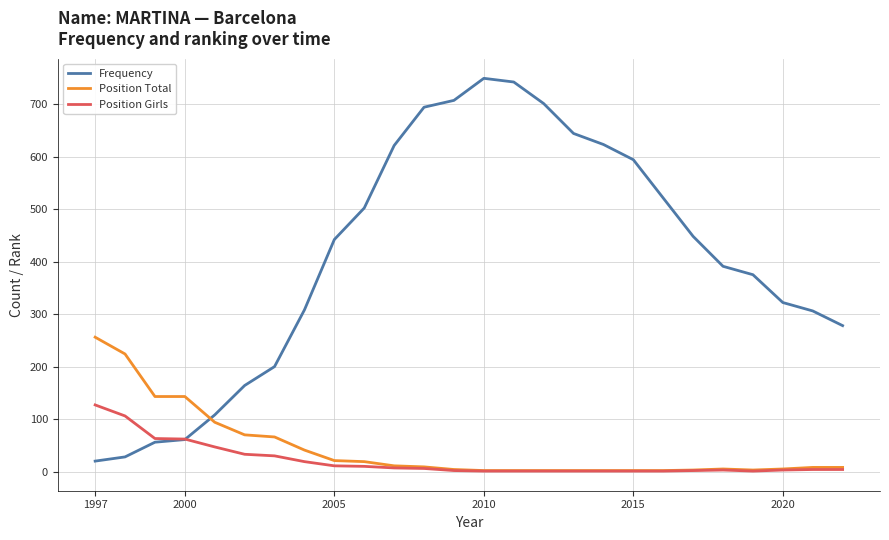

What is the greatest value displayed?

749